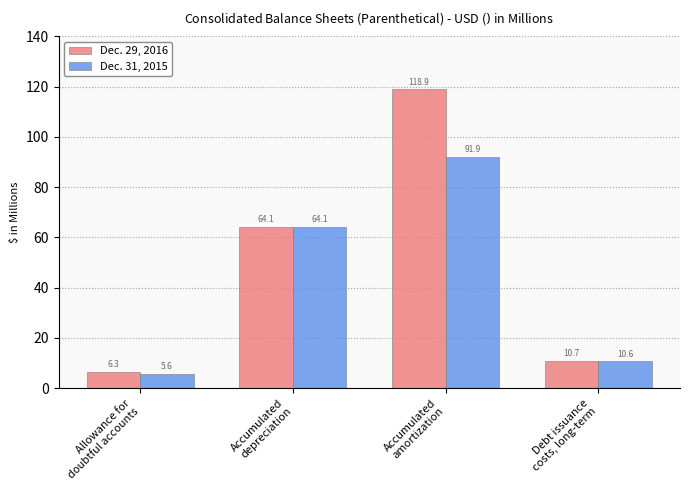

What is the difference between the maximum and minimum values in the Dec. 29, 2016 series?

112.6